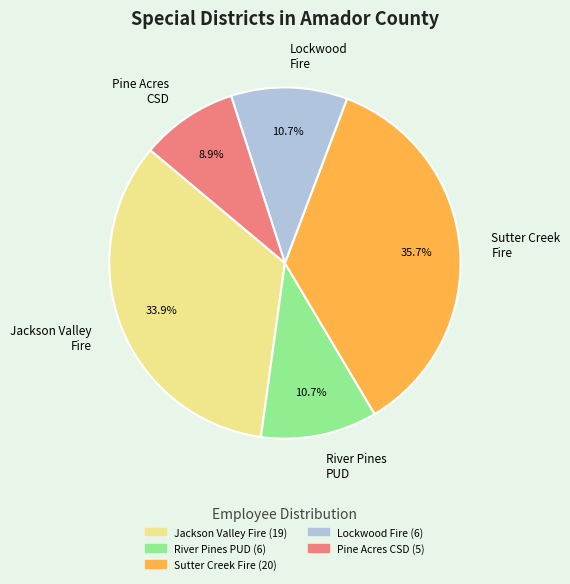

How many segments does this pie chart have?

5